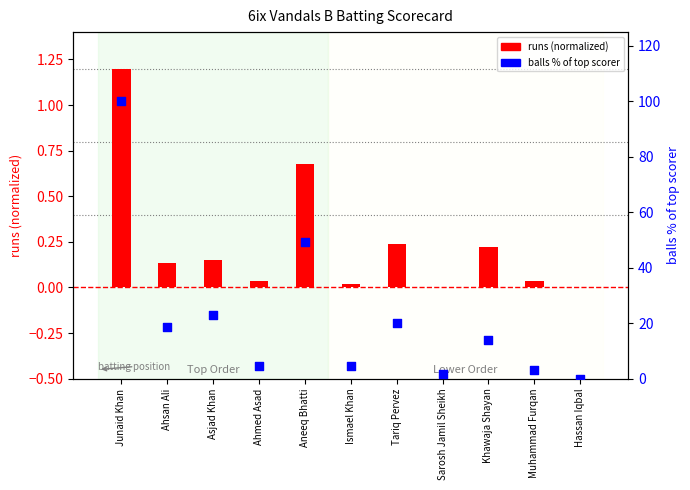

Which series has the widest spread of Y values?

balls % of top scorer